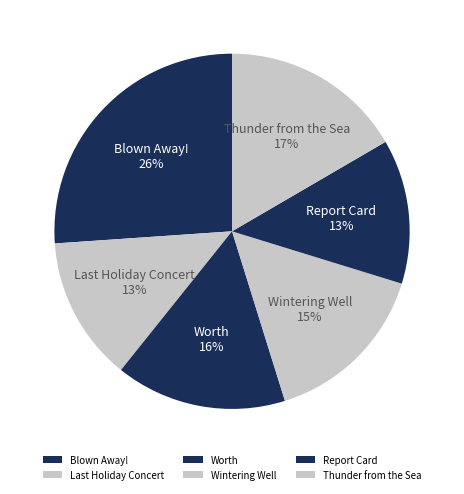

To the nearest percent, what is the average slice percentage?

17%